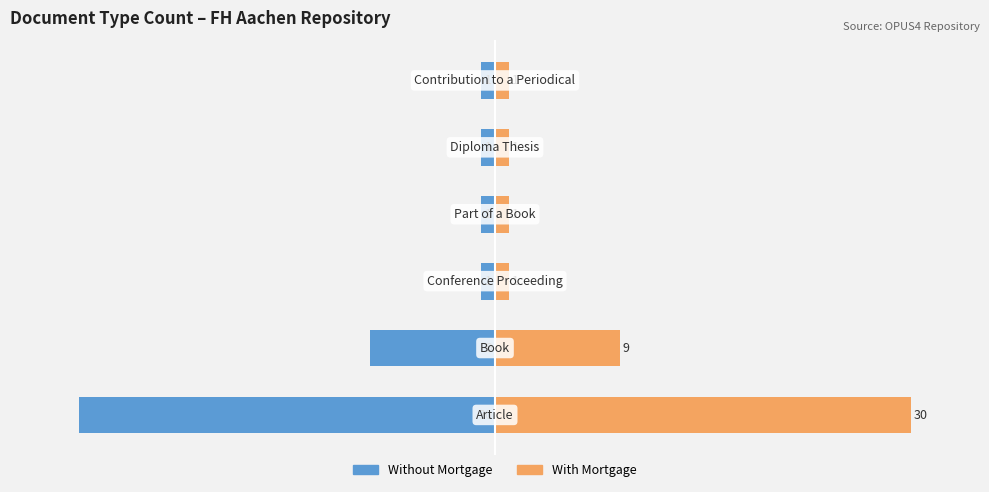

Reading left to right, what are all the values shown in this chart?

Count (left): -30	-9	-1	-1	-1	-1
Count (right): 30	9	1	1	1	1